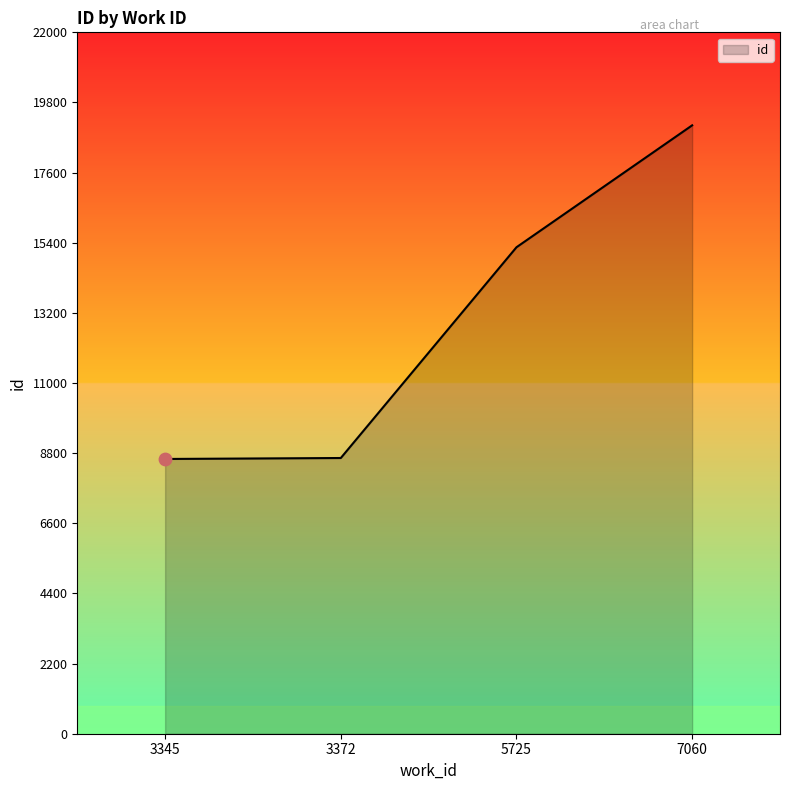

Which has a higher value, 3345 or 7060?

7060